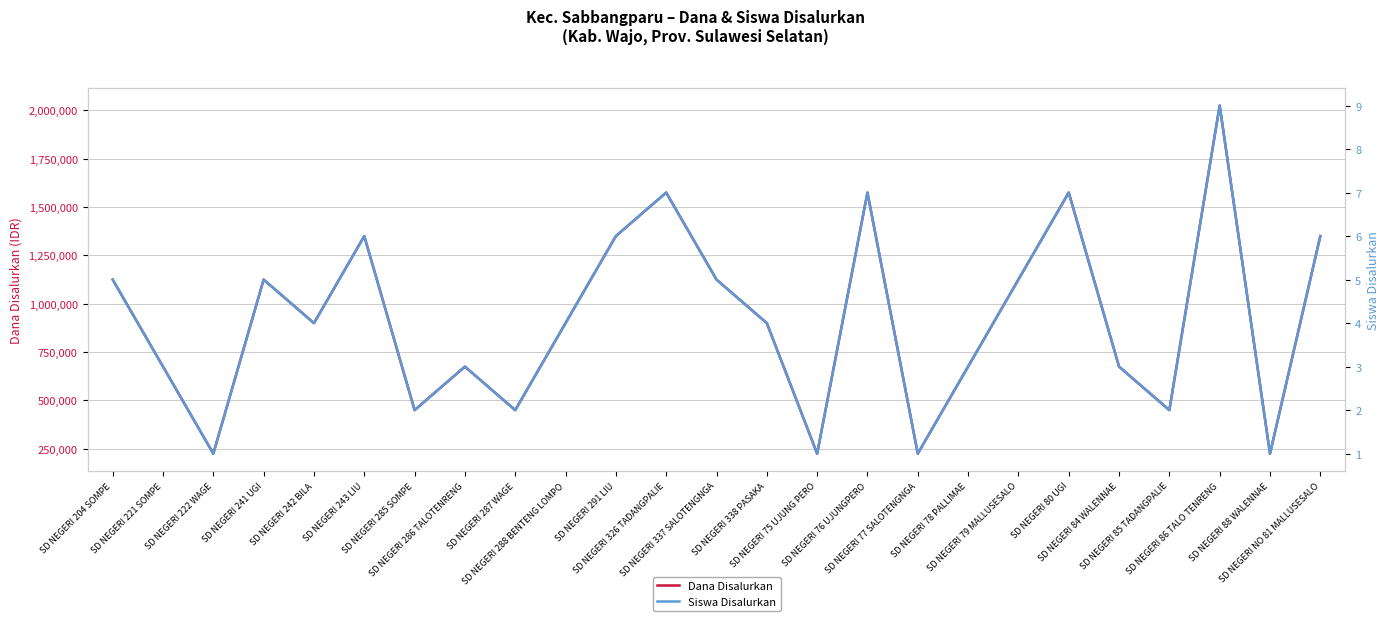

Reading left to right, extract all data points from this chart.

Dana Disalurkan: SD NEGERI 204 SOMPE=1125000	SD NEGERI 221 SOMPE=675000	SD NEGERI 222 WAGE=225000	SD NEGERI 241 UGI=1125000	SD NEGERI 242 BILA=900000	SD NEGERI 243 LIU=1350000	SD NEGERI 285 SOMPE=450000	SD NEGERI 286 TALOTENRENG=675000	SD NEGERI 287 WAGE=450000	SD NEGERI 288 BENTENG LOMPO=900000	SD NEGERI 291 LIU=1350000	SD NEGERI 326 TADANGPALIE=1575000	SD NEGERI 337 SALOTENGNGA=1125000	SD NEGERI 338 PASAKA=900000	SD NEGERI 75 UJUNG PERO=225000	SD NEGERI 76 UJUNGPERO=1575000	SD NEGERI 77 SALOTENGNGA=225000	SD NEGERI 78 PALLIMAE=675000	SD NEGERI 79 MALLUSESALO=1125000	SD NEGERI 80 UGI=1575000	SD NEGERI 84 WALENNAE=675000	SD NEGERI 85 TADANGPALIE=450000	SD NEGERI 86 TALO TENRENG=2025000	SD NEGERI 88 WALENNAE=225000	SD NEGERI NO 81 MALLUSESALO=1350000
Siswa Disalurkan: SD NEGERI 204 SOMPE=5	SD NEGERI 221 SOMPE=3	SD NEGERI 222 WAGE=1	SD NEGERI 241 UGI=5	SD NEGERI 242 BILA=4	SD NEGERI 243 LIU=6	SD NEGERI 285 SOMPE=2	SD NEGERI 286 TALOTENRENG=3	SD NEGERI 287 WAGE=2	SD NEGERI 288 BENTENG LOMPO=4	SD NEGERI 291 LIU=6	SD NEGERI 326 TADANGPALIE=7	SD NEGERI 337 SALOTENGNGA=5	SD NEGERI 338 PASAKA=4	SD NEGERI 75 UJUNG PERO=1	SD NEGERI 76 UJUNGPERO=7	SD NEGERI 77 SALOTENGNGA=1	SD NEGERI 78 PALLIMAE=3	SD NEGERI 79 MALLUSESALO=5	SD NEGERI 80 UGI=7	SD NEGERI 84 WALENNAE=3	SD NEGERI 85 TADANGPALIE=2	SD NEGERI 86 TALO TENRENG=9	SD NEGERI 88 WALENNAE=1	SD NEGERI NO 81 MALLUSESALO=6